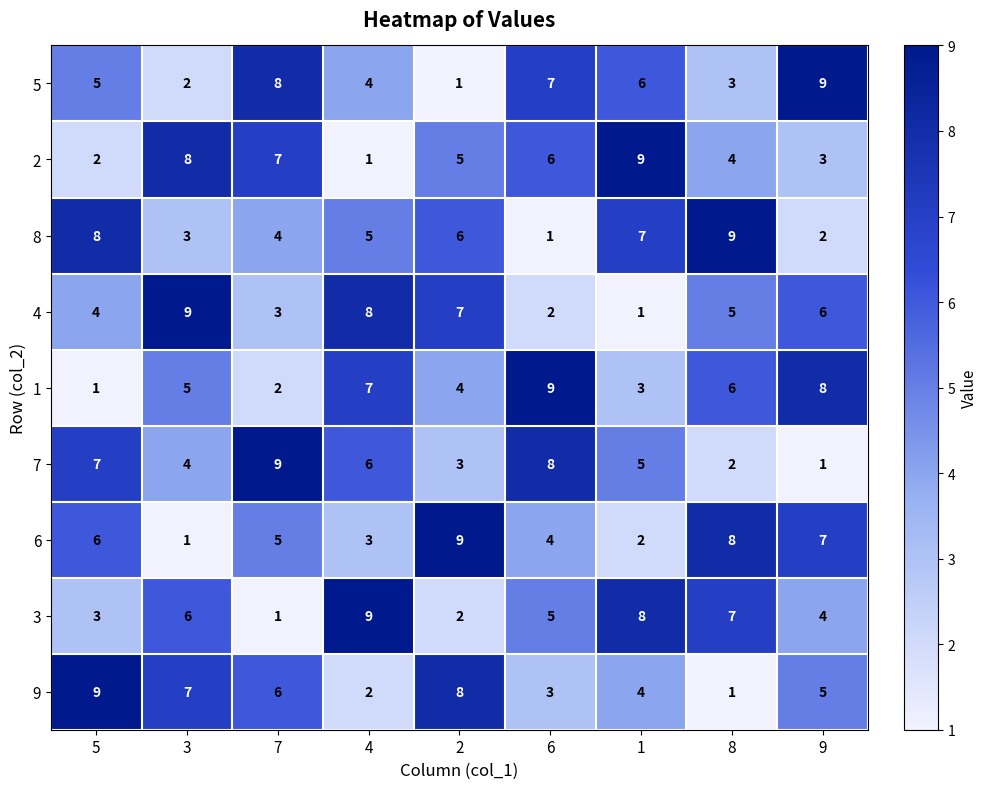

What is the spread (max minus min) of values at 4?

8